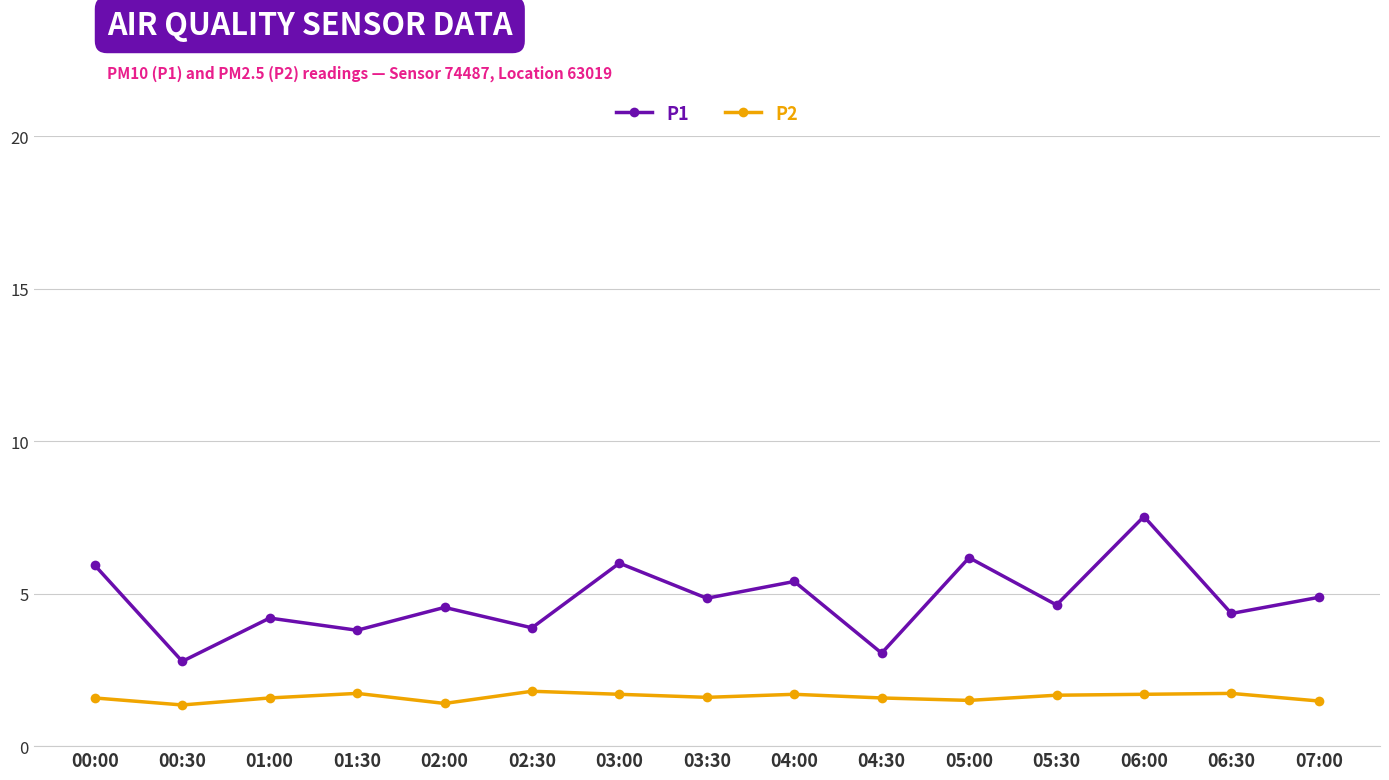

What is the total value across all series at 00:30?

4.1